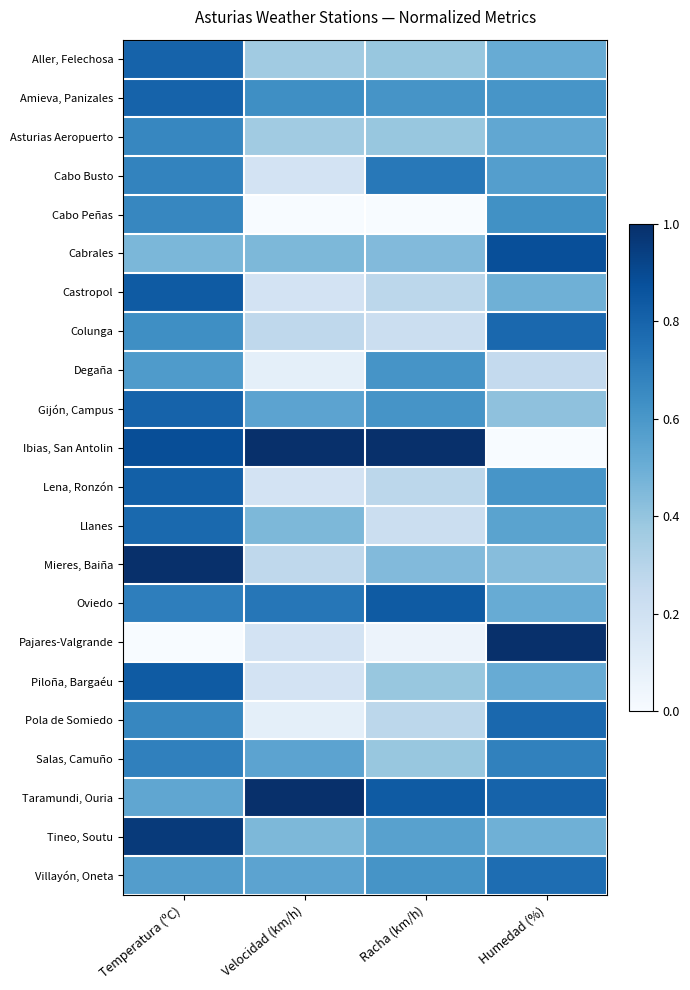

Reading right to left, transcribe all the data shown in this chart.

Aller, Felechosa: Humedad (%)=0.5	Racha (km/h)=0.4	Velocidad (km/h)=0.4	Temperatura (ºC)=0.8
Amieva, Panizales: Humedad (%)=0.6	Racha (km/h)=0.6	Velocidad (km/h)=0.6	Temperatura (ºC)=0.8
Asturias Aeropuerto: Humedad (%)=0.5	Racha (km/h)=0.4	Velocidad (km/h)=0.4	Temperatura (ºC)=0.7
Cabo Busto: Humedad (%)=0.6	Racha (km/h)=0.7	Velocidad (km/h)=0.2	Temperatura (ºC)=0.7
Cabo Peñas: Humedad (%)=0.6	Racha (km/h)=0.0	Velocidad (km/h)=0.0	Temperatura (ºC)=0.7
Cabrales: Humedad (%)=0.9	Racha (km/h)=0.4	Velocidad (km/h)=0.5	Temperatura (ºC)=0.5
Castropol: Humedad (%)=0.5	Racha (km/h)=0.3	Velocidad (km/h)=0.2	Temperatura (ºC)=0.8
Colunga: Humedad (%)=0.8	Racha (km/h)=0.2	Velocidad (km/h)=0.3	Temperatura (ºC)=0.6
Degaña: Humedad (%)=0.3	Racha (km/h)=0.6	Velocidad (km/h)=0.1	Temperatura (ºC)=0.6
Gijón, Campus: Humedad (%)=0.4	Racha (km/h)=0.6	Velocidad (km/h)=0.5	Temperatura (ºC)=0.8
Ibias, San Antolin: Humedad (%)=0.0	Racha (km/h)=1.0	Velocidad (km/h)=1.0	Temperatura (ºC)=0.9
Lena, Ronzón: Humedad (%)=0.6	Racha (km/h)=0.3	Velocidad (km/h)=0.2	Temperatura (ºC)=0.8
Llanes: Humedad (%)=0.5	Racha (km/h)=0.2	Velocidad (km/h)=0.5	Temperatura (ºC)=0.8
Mieres, Baiña: Humedad (%)=0.4	Racha (km/h)=0.4	Velocidad (km/h)=0.3	Temperatura (ºC)=1.0
Oviedo: Humedad (%)=0.5	Racha (km/h)=0.8	Velocidad (km/h)=0.7	Temperatura (ºC)=0.7
Pajares-Valgrande: Humedad (%)=1.0	Racha (km/h)=0.1	Velocidad (km/h)=0.2	Temperatura (ºC)=0.0
Piloña, Bargaéu: Humedad (%)=0.5	Racha (km/h)=0.4	Velocidad (km/h)=0.2	Temperatura (ºC)=0.8
Pola de Somiedo: Humedad (%)=0.8	Racha (km/h)=0.3	Velocidad (km/h)=0.1	Temperatura (ºC)=0.7
Salas, Camuño: Humedad (%)=0.7	Racha (km/h)=0.4	Velocidad (km/h)=0.5	Temperatura (ºC)=0.7
Taramundi, Ouria: Humedad (%)=0.8	Racha (km/h)=0.8	Velocidad (km/h)=1.0	Temperatura (ºC)=0.5
Tineo, Soutu: Humedad (%)=0.5	Racha (km/h)=0.6	Velocidad (km/h)=0.5	Temperatura (ºC)=1.0
Villayón, Oneta: Humedad (%)=0.8	Racha (km/h)=0.6	Velocidad (km/h)=0.5	Temperatura (ºC)=0.6